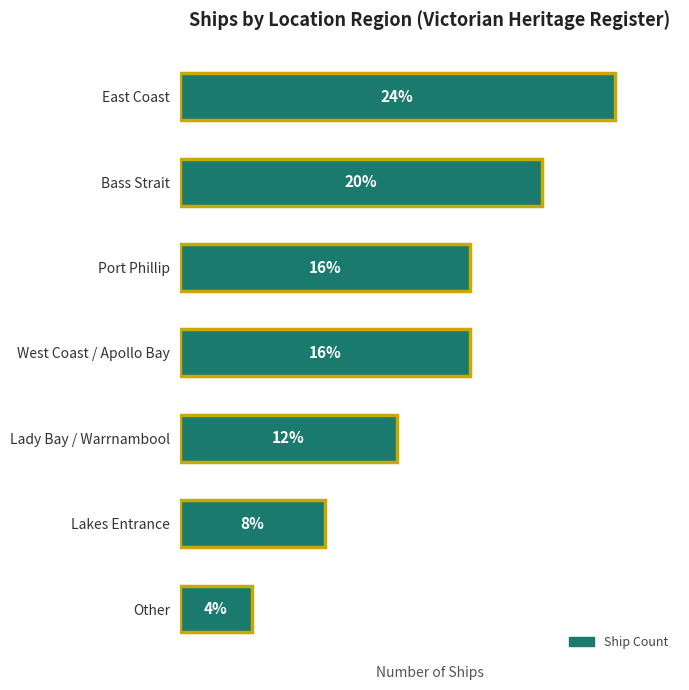

What is the difference between the second highest and second lowest values?

3